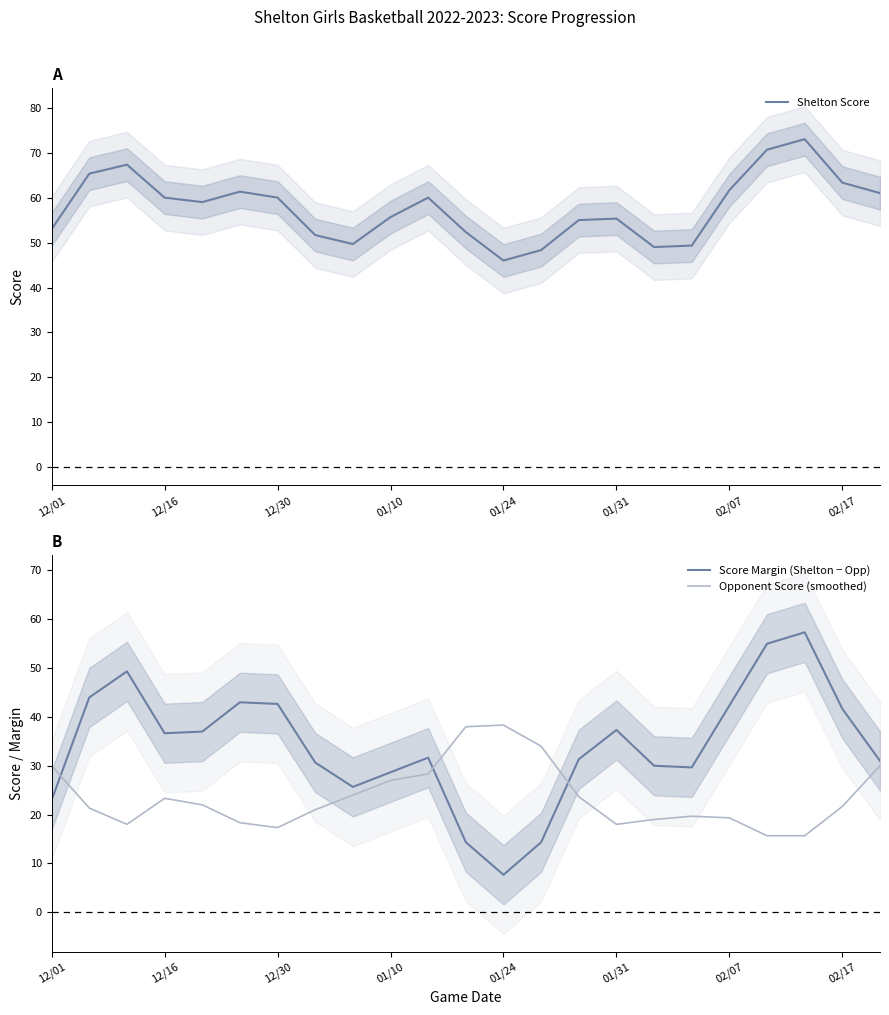

How many data points in Opponent Score (smoothed) are above 21?

13